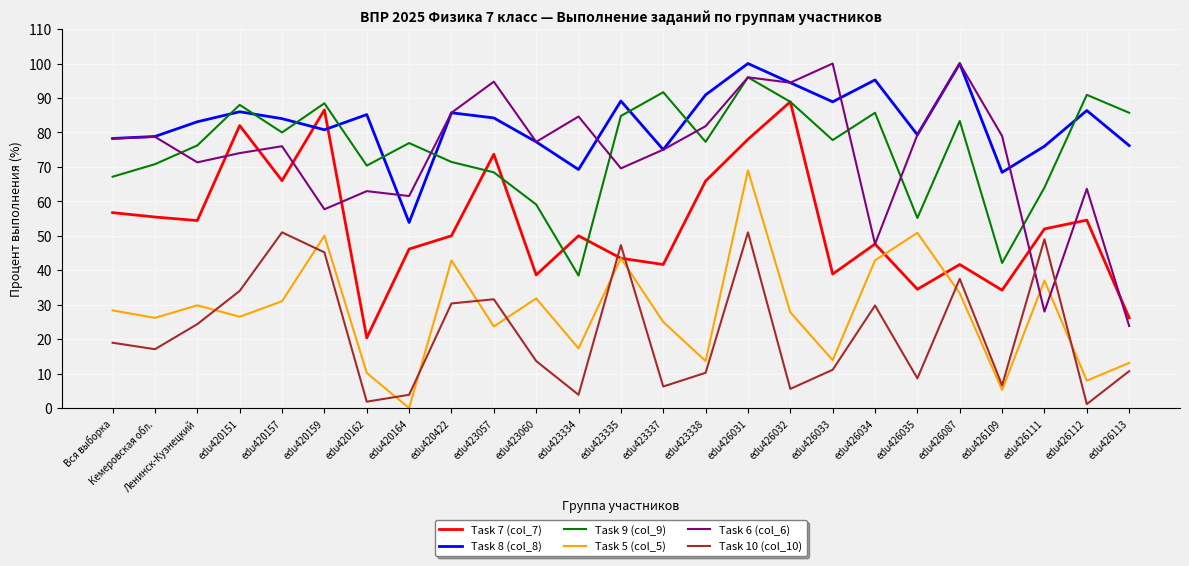

Which series ends up on top after the final intersection of Task 6 (col_6) and Task 7 (col_7)?

Task 7 (col_7)